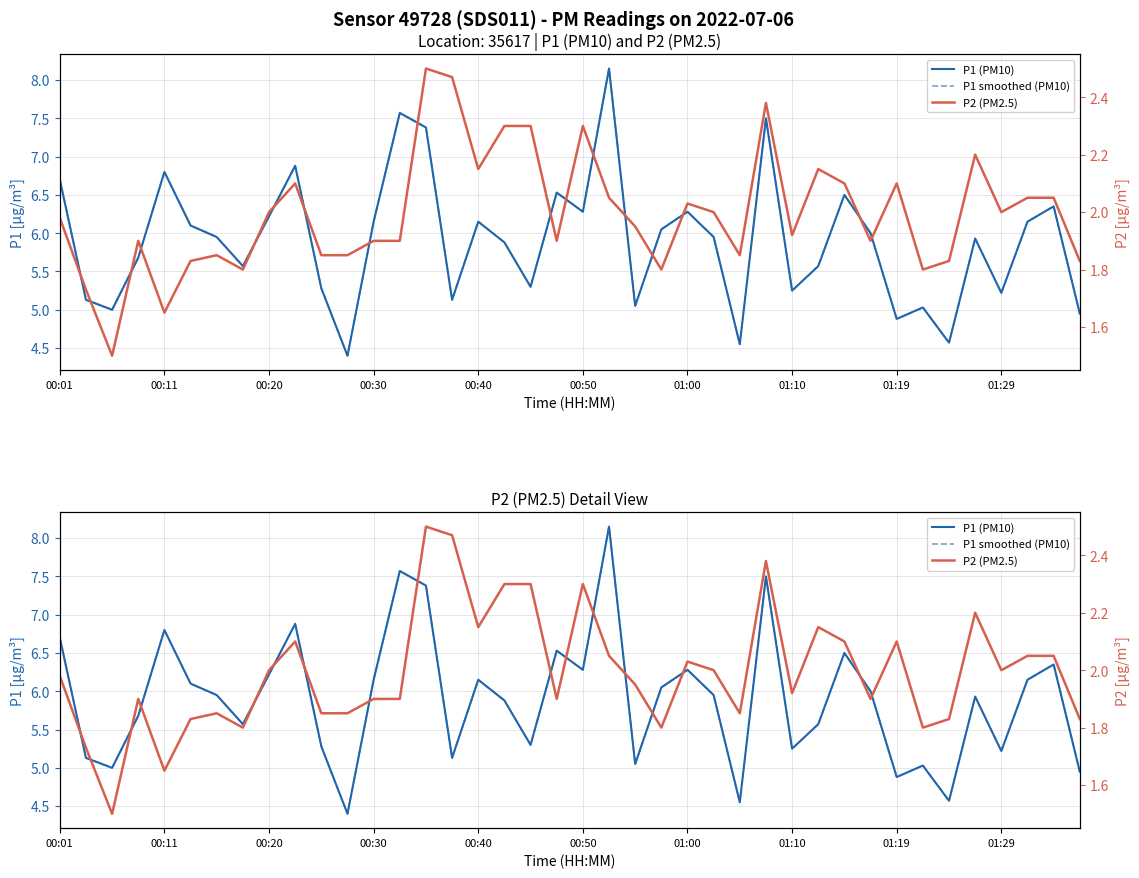

Is it true that P1 (PM10) equals 5.0 at 33?

True